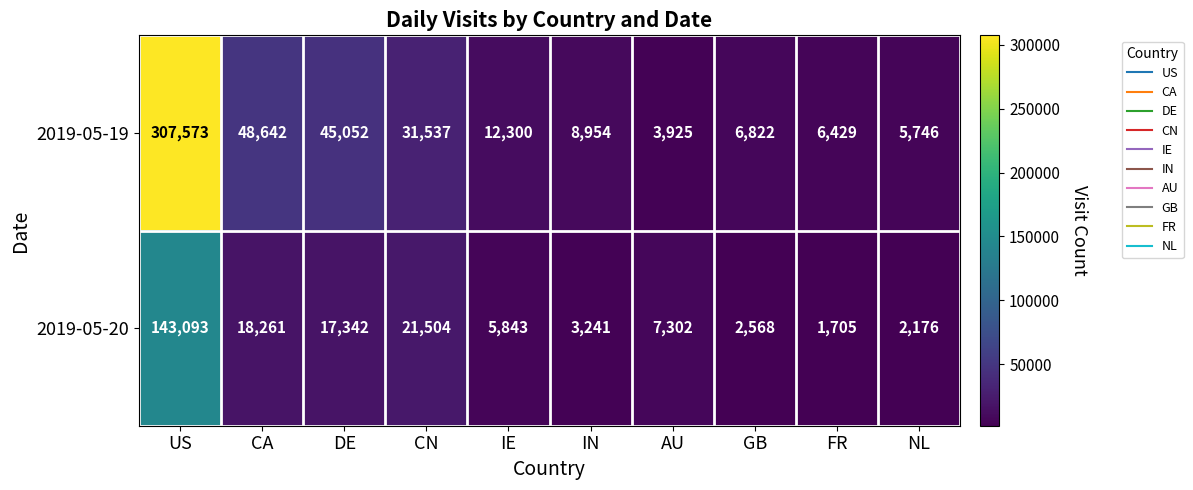

Reading left to right, transcribe all the data shown in this chart.

2019-05-19: US=307573	CA=48642	DE=45052	CN=31537	IE=12300	IN=8954	AU=3925	GB=6822	FR=6429	NL=5746
2019-05-20: US=143093	CA=18261	DE=17342	CN=21504	IE=5843	IN=3241	AU=7302	GB=2568	FR=1705	NL=2176